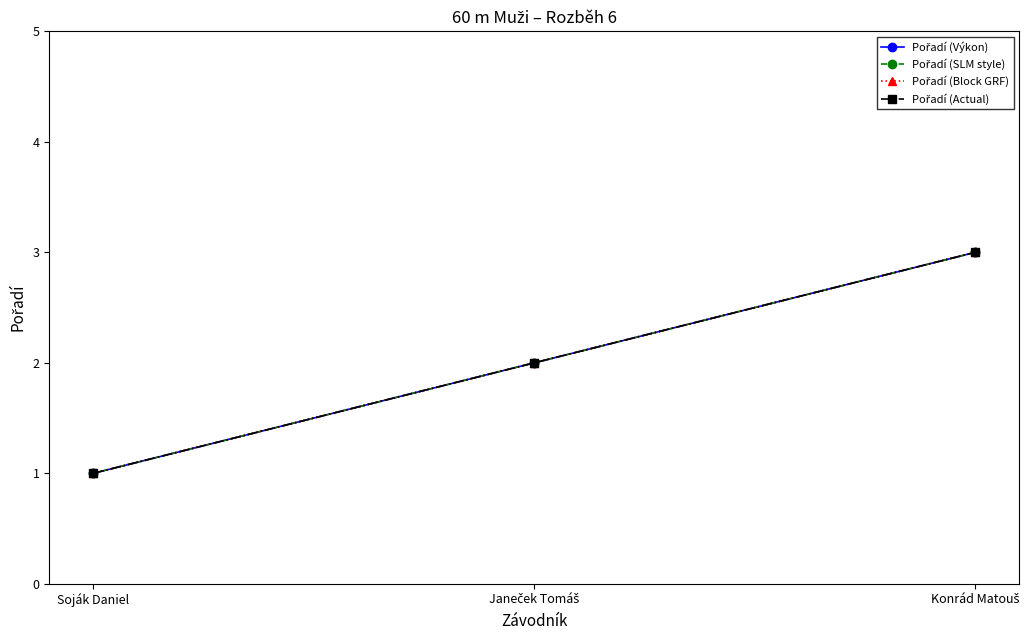

Which series changed the most between Janeček Tomáš and Konrád Matouš?

Pořadí (Výkon)